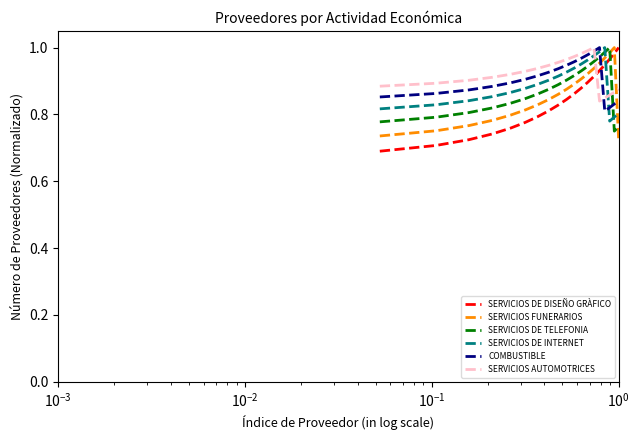

True or false: SERVICIOS DE INTERNET and SERVICIOS AUTOMOTRICES cross at least once.

True